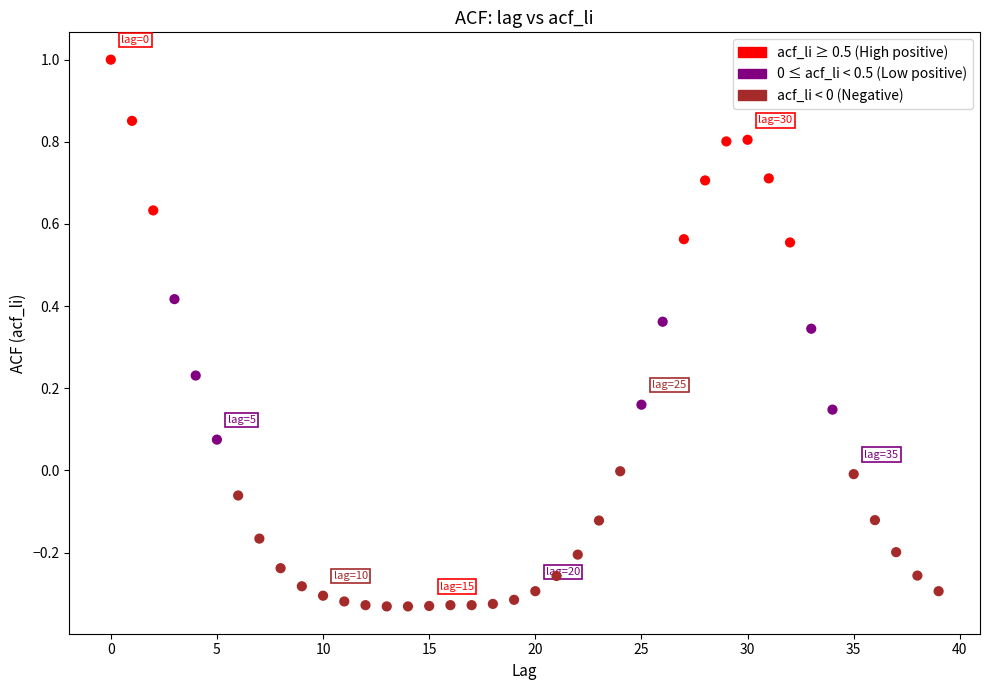

What is the range of Y values (max minus min)?

1.3